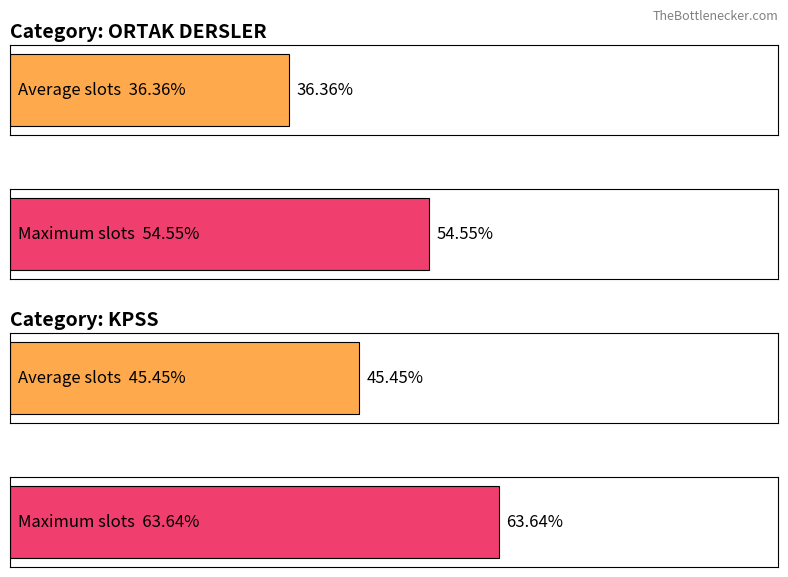

How many series are shown in this chart?

2